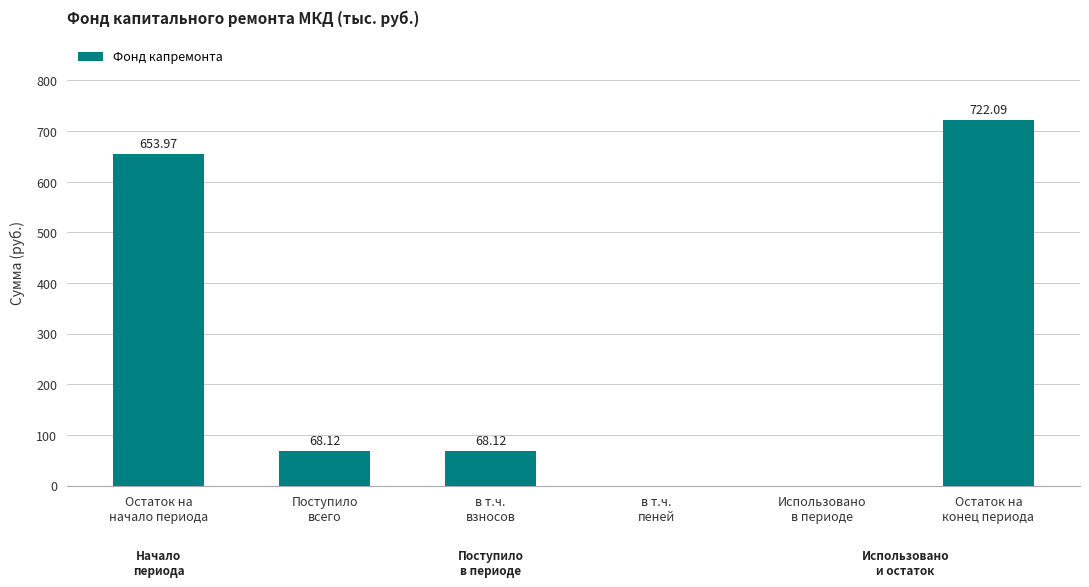

What is the sum of all values?

1512.3